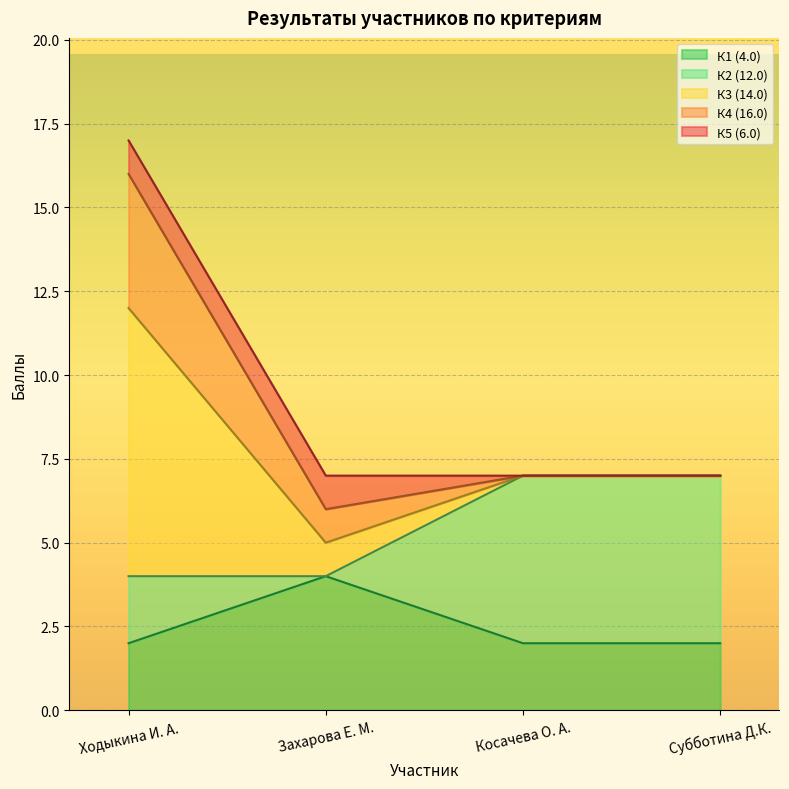

What are all the series names shown in the legend?

К1 (4.0), К2 (12.0), К3 (14.0), К4 (16.0), К5 (6.0)